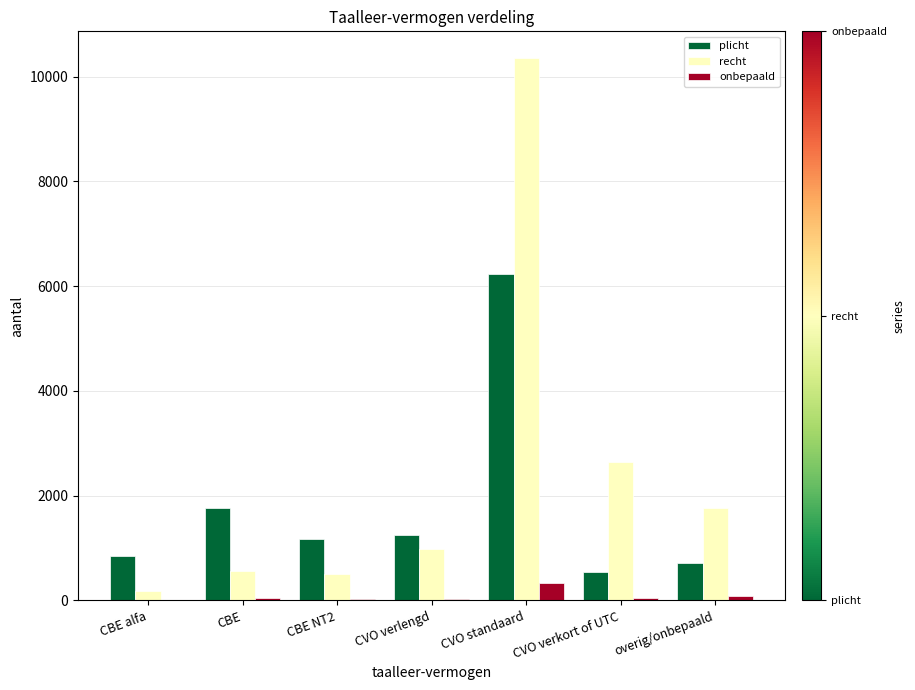

Is it true that recht equals 2568 at CVO standaard?

False